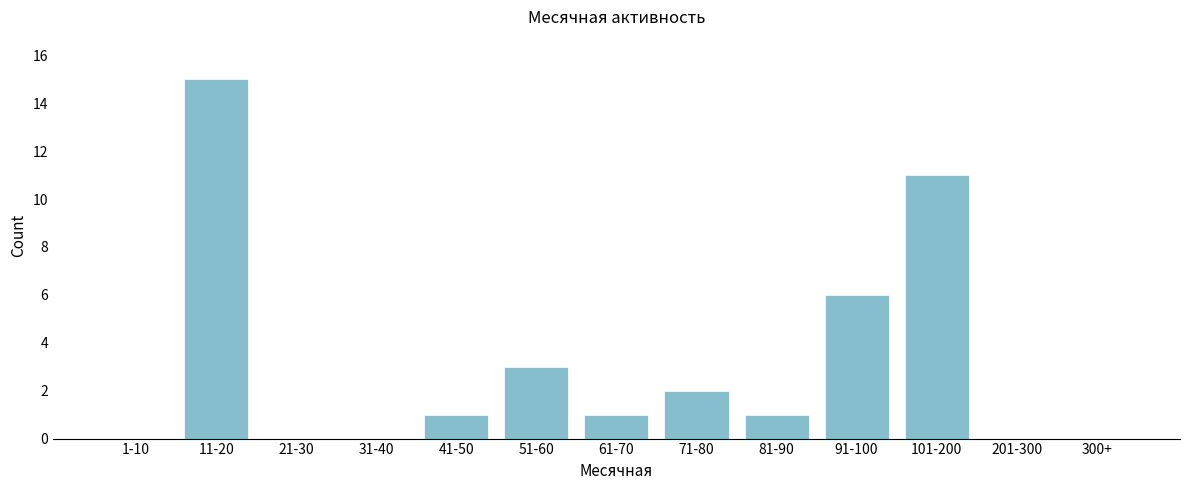

Reading left to right, extract all data points from this chart.

1-10=0	11-20=15	21-30=0	31-40=0	41-50=1	51-60=3	61-70=1	71-80=2	81-90=1	91-100=6	101-200=11	201-300=0	300+=0